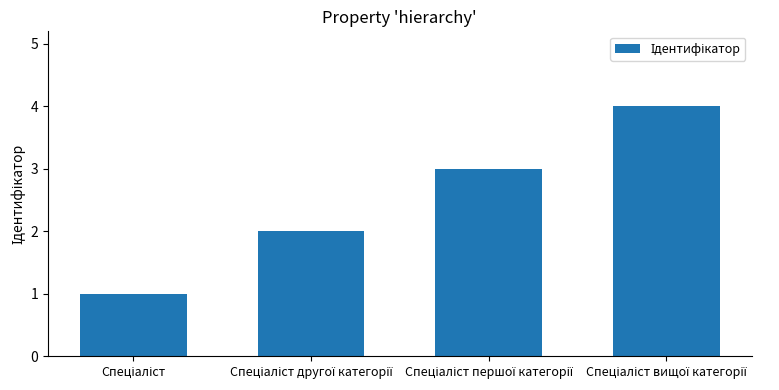

What is the greatest value displayed?

4